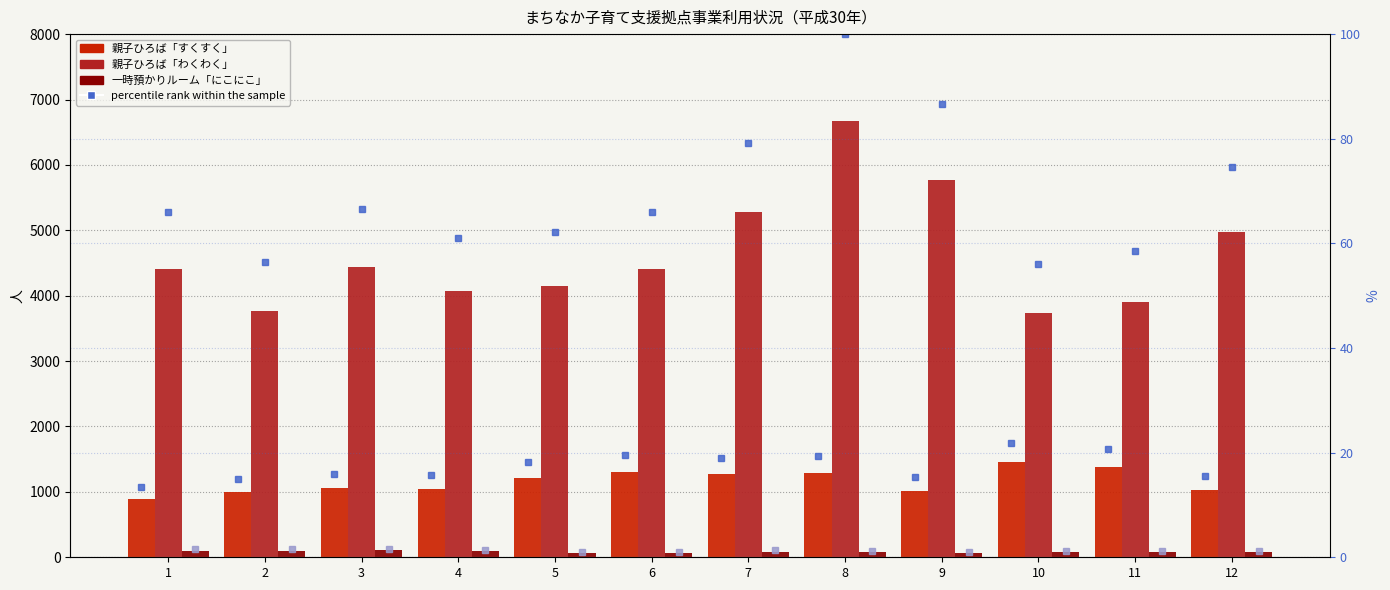

Between 1 and 12, which is larger?

12